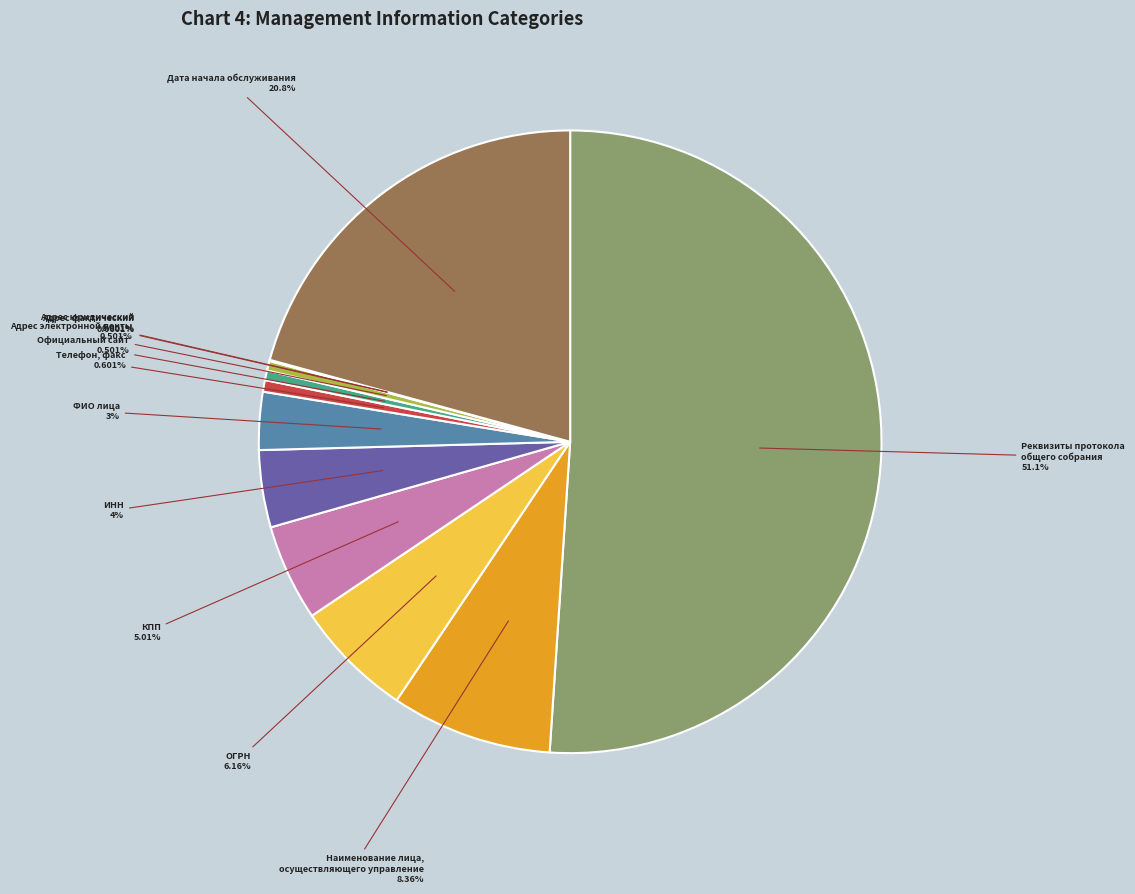

Which category has the biggest portion of the pie?

Реквизиты протокола общего собрания